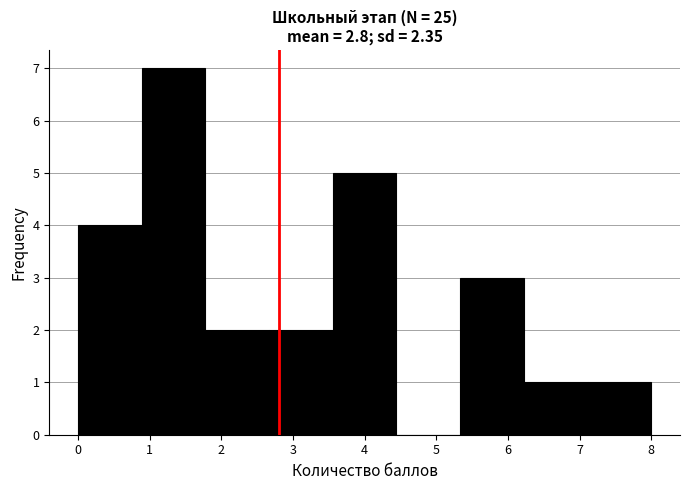

Reading left to right, transcribe this chart: for each bar, give the range it covers on the x-axis and its height. Neither the bar edges nor the heights are printed on the chart, so give them approximately, as read against the axes.

0.0 to 0.9: 4
0.9 to 1.8: 7
1.8 to 2.7: 2
2.7 to 3.6: 2
3.6 to 4.4: 5
4.4 to 5.3: 0
5.3 to 6.2: 3
6.2 to 7.1: 1
7.1 to 8.0: 1